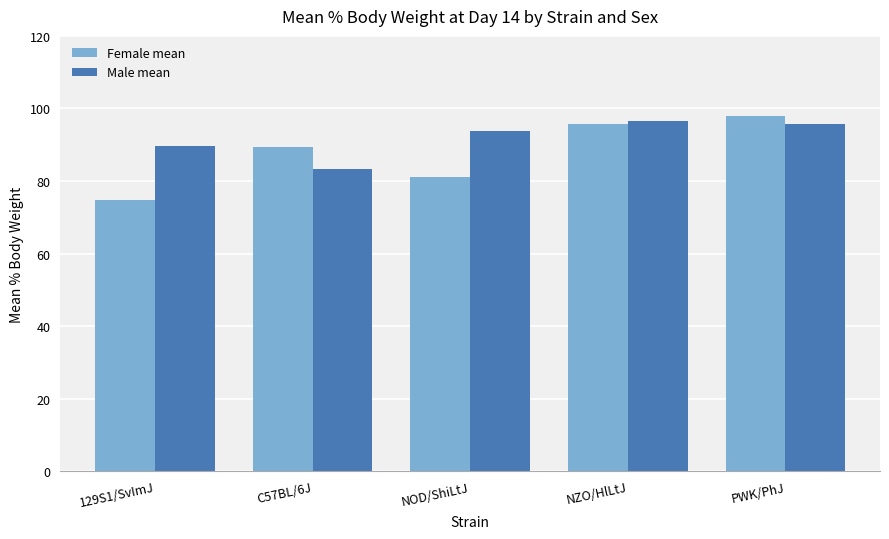

Which series has the largest total across all categories?

Male mean